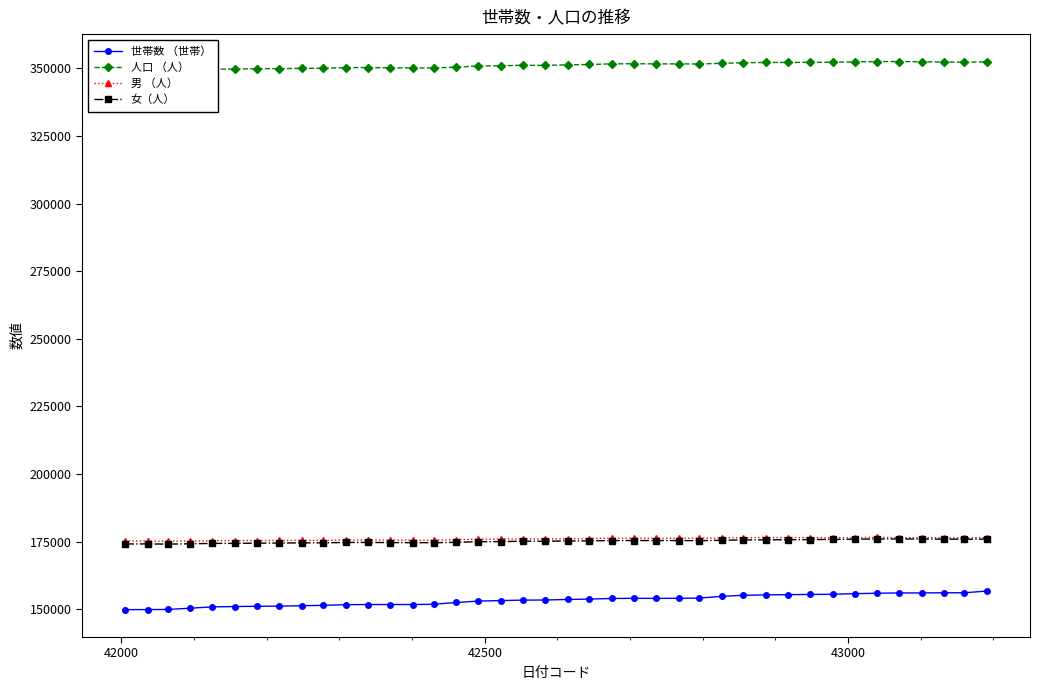

Reading left to right, list all the values displayed in this chart.

世帯数 （世帯）: 149861	149878	149924	150395	150873	150996	151100	151148	151310	151439	151684	151752	151745	151749	151847	152496	153022	153202	153376	153417	153617	153759	153981	154039	154017	154051	154118	154766	155159	155317	155398	155468	155554	155756	155927	156026	156029	156090	156091	156725
人口 （人）: 349378	349366	349265	349388	349692	349758	349850	349917	350014	350047	350283	350292	350223	350157	350151	350457	350877	350970	351143	351103	351312	351432	351662	351718	351654	351662	351625	351863	352093	352177	352193	352232	352284	352393	352534	352527	352433	352369	352270	352418
男 （人）: 175236	175214	175172	175186	175349	175401	175415	175430	175488	175487	175578	175596	175570	175546	175546	175719	175903	175960	175985	175969	176068	176140	176276	176303	176250	176268	176272	176356	176461	176504	176482	176474	176454	176490	176549	176525	176458	176454	176384	176489
女（人）: 174142	174152	174093	174202	174343	174357	174435	174487	174526	174560	174705	174696	174653	174611	174605	174738	174974	175010	175158	175134	175244	175292	175386	175415	175404	175394	175353	175507	175632	175673	175711	175758	175830	175903	175985	176002	175975	175915	175886	175929